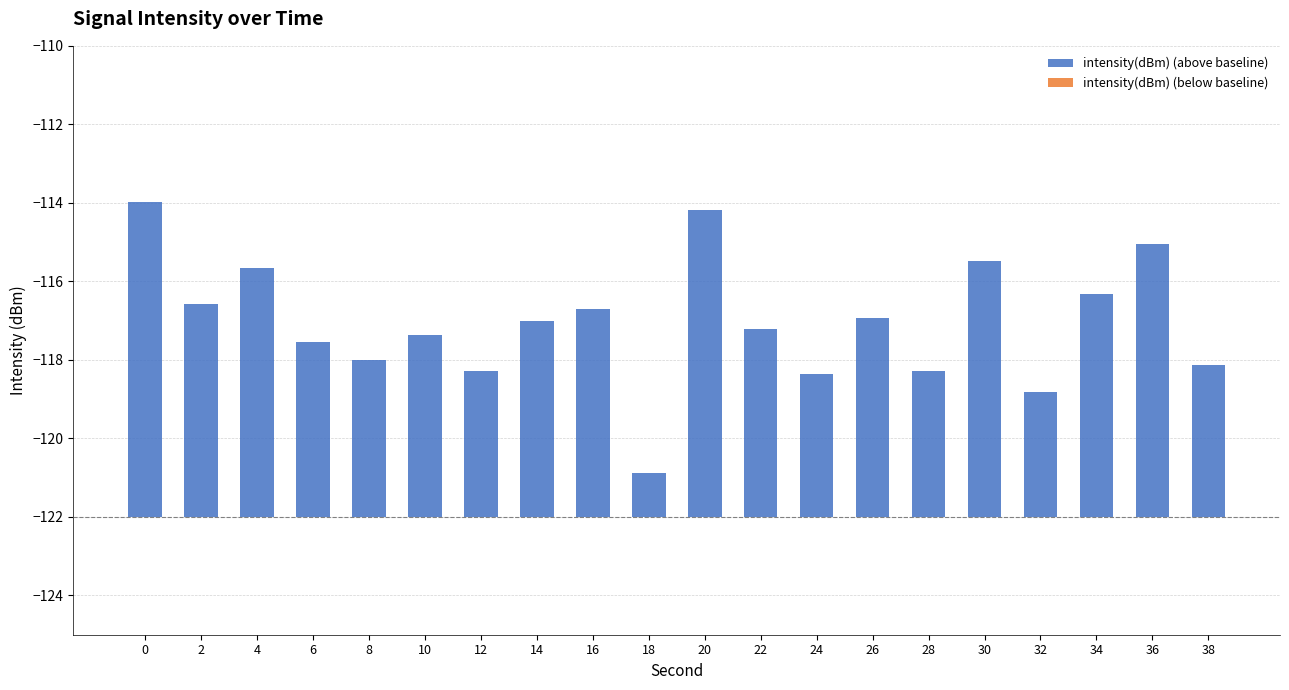

Is the value of intensity(dBm) (below baseline) at 6 greater than the value of intensity(dBm) (above baseline) at 16?

No